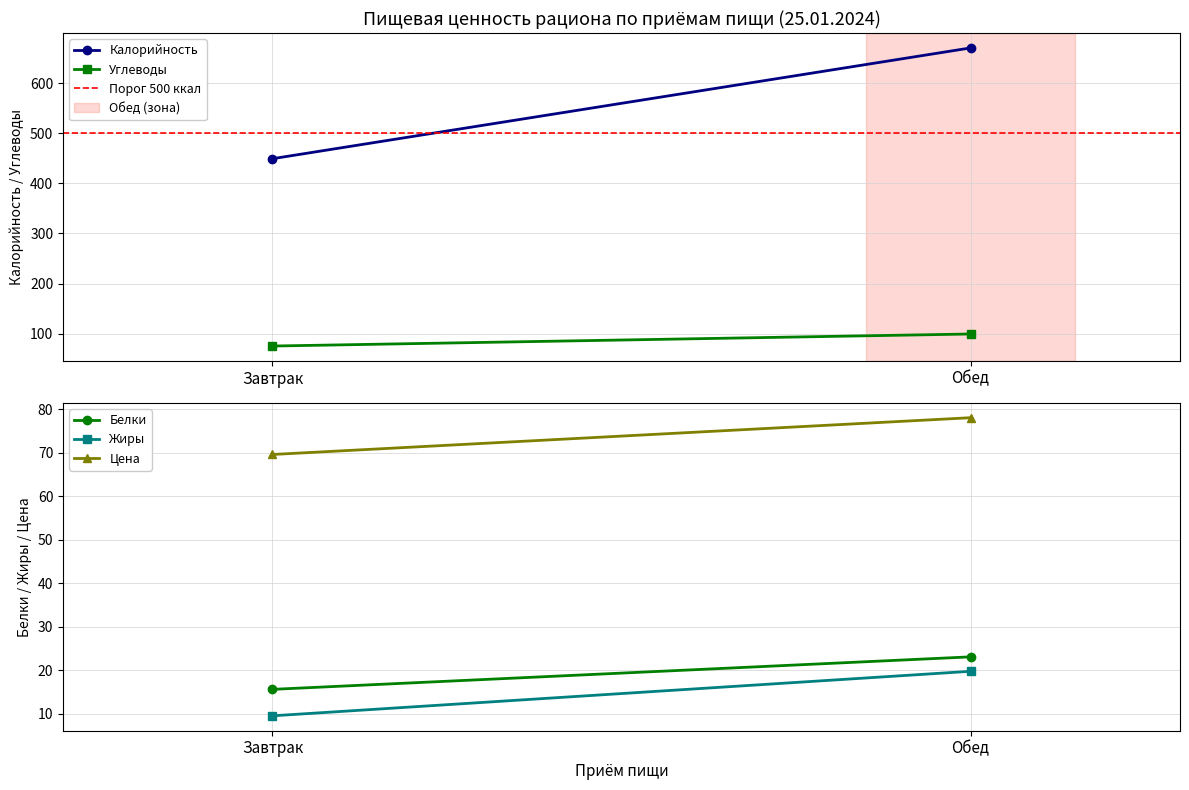

Which has a higher value, Обед or Завтрак?

Обед